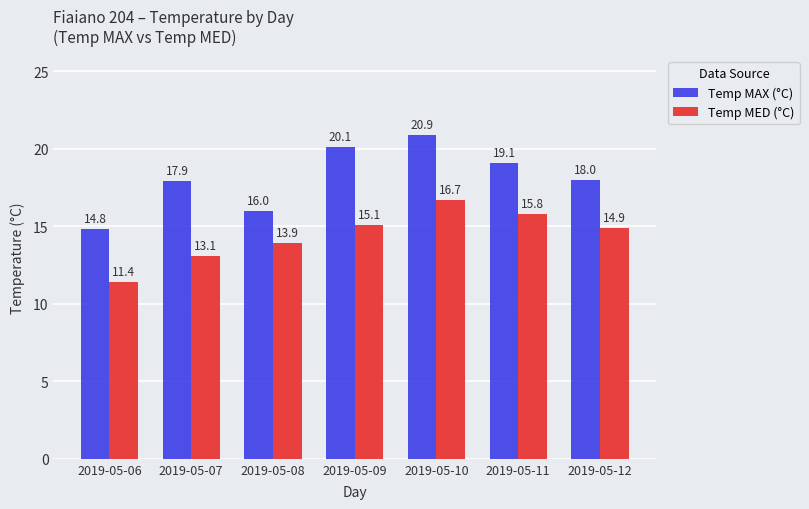

How many bars are there in each group?

2